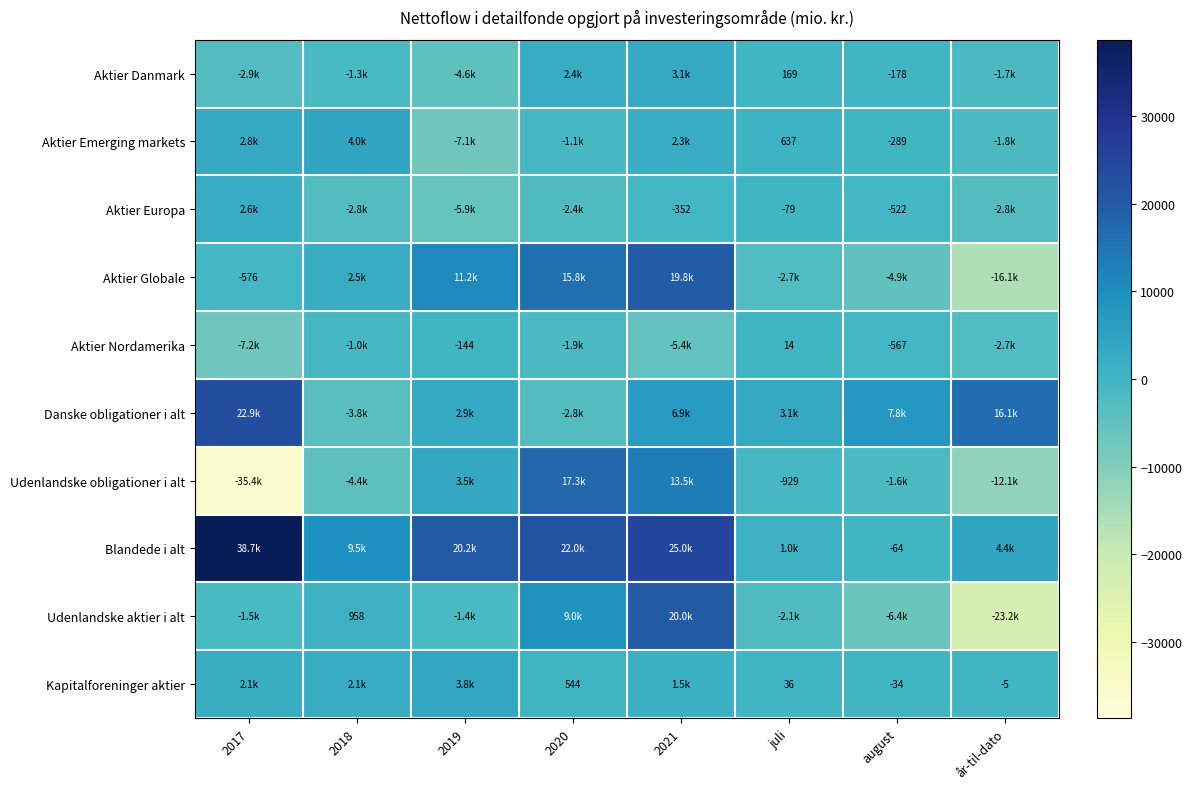

What is the difference between the maximum and minimum values in the Aktier Emerging markets series?

11115.4